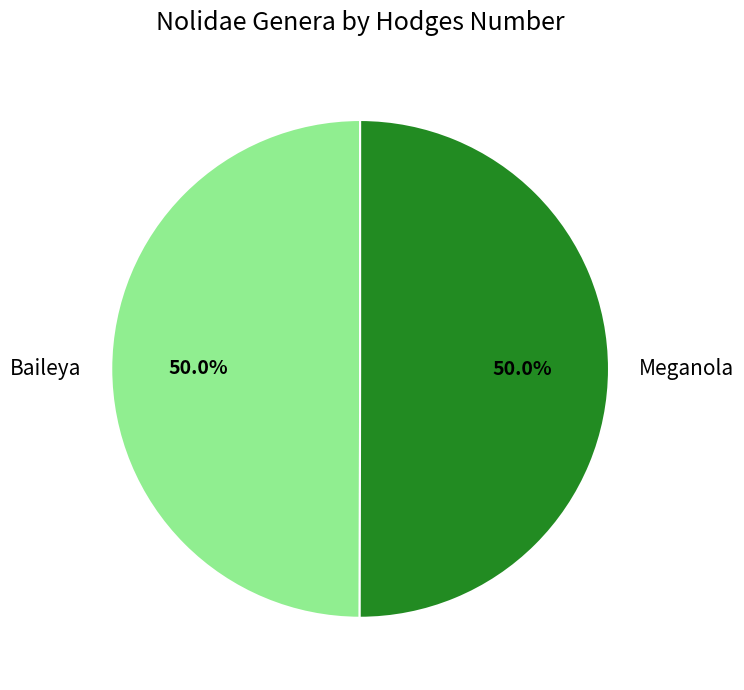

How many segments does this pie chart have?

2